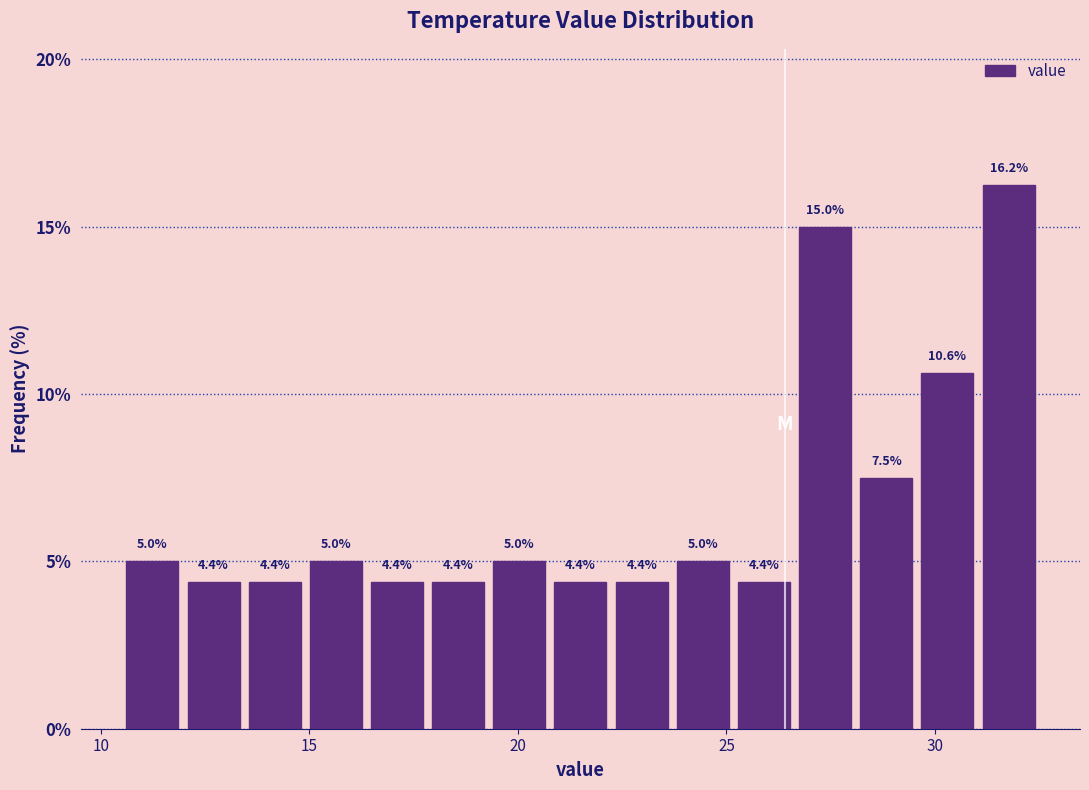

Around what value on the x-axis is the tallest bar? Give the approximate position of its centre, as read against the axis.

32.0